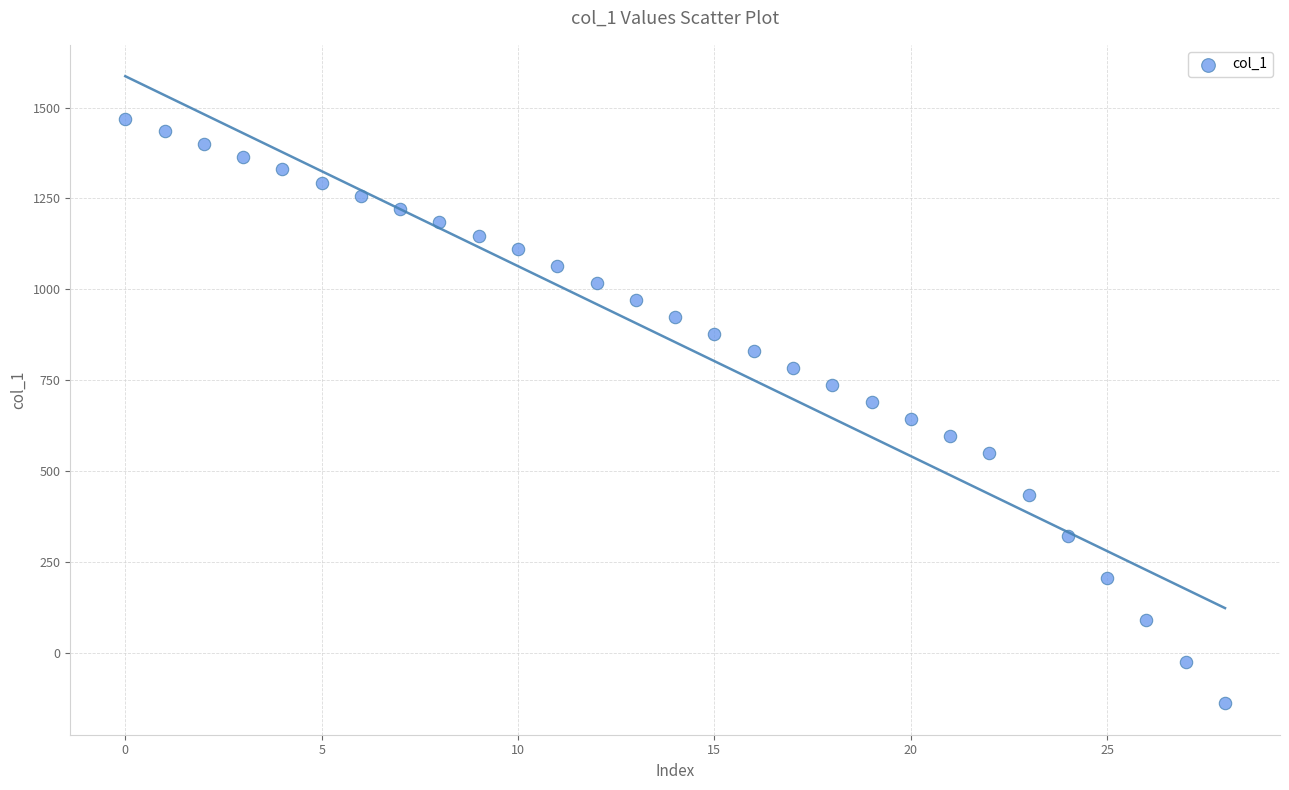

What is the range of Y values (max minus min)?

1610